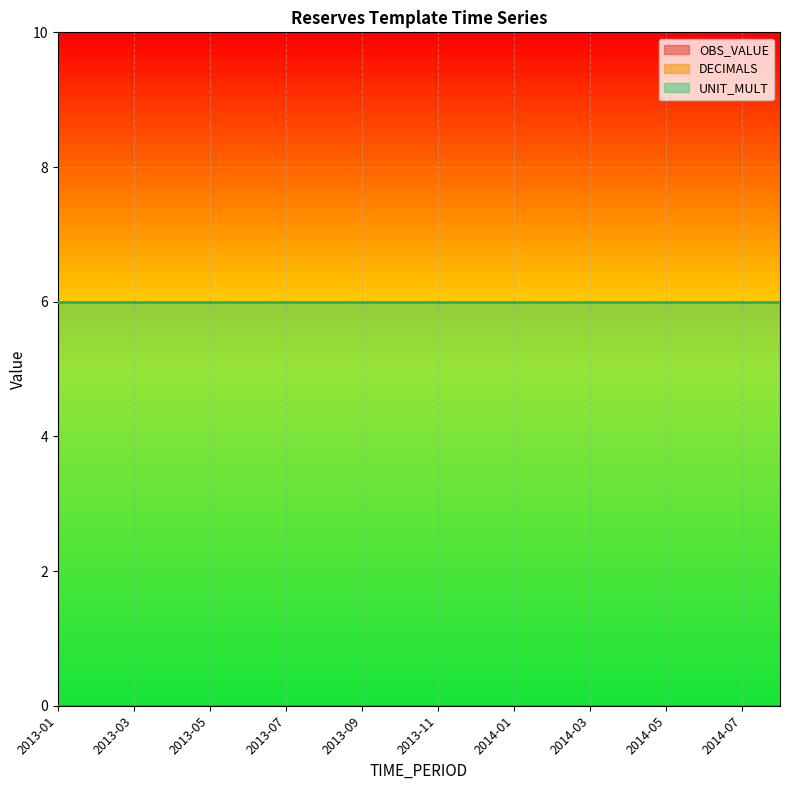

Between 2014-07 and 2014-03, which is larger?

2014-07